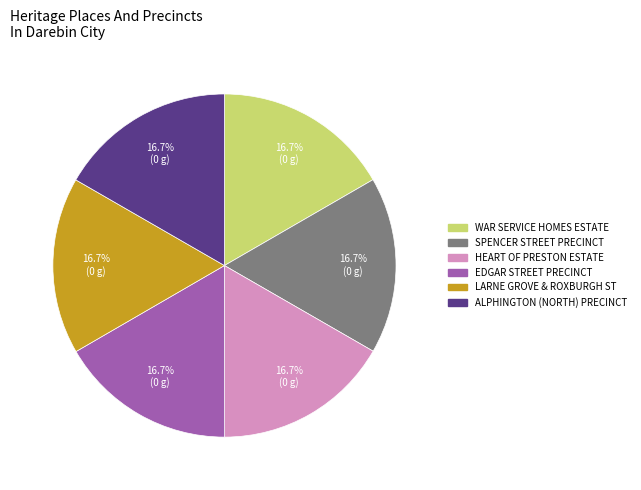

Is there any slice that represents more than half of the pie?

No